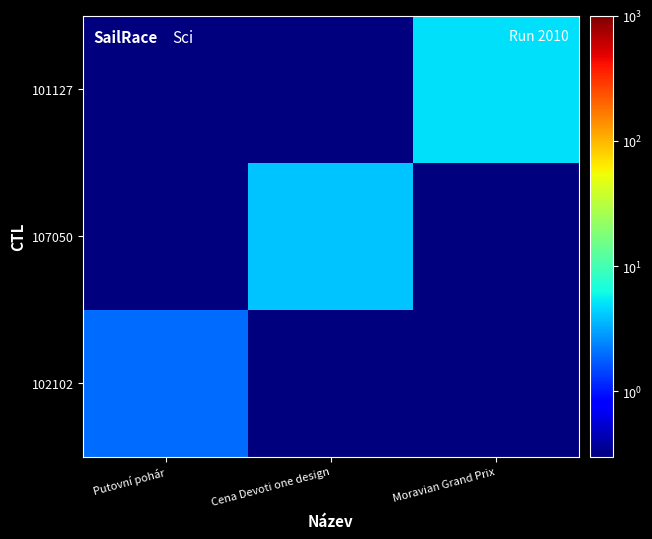

What is the difference between the highest and lowest values at Putovní pohár?

1.9